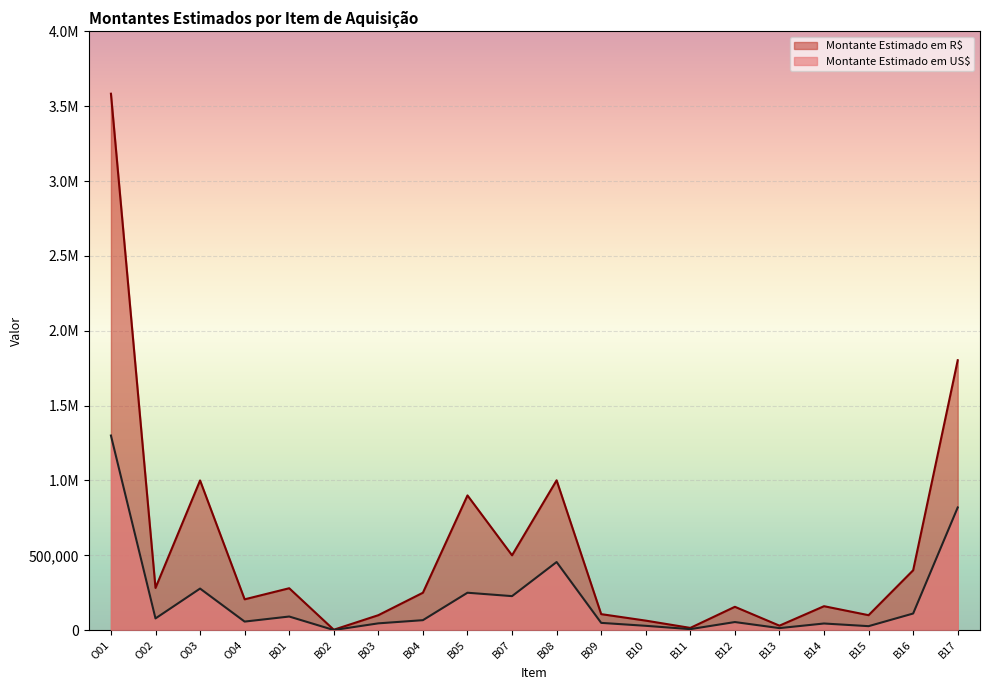

Rank the categories by Montante Estimado em US$ value from highest to lowest.

O01, B17, B08, O03, B05, B07, B16, B01, O02, B04, O04, B12, B09, B03, B14, B10, B15, B13, B11, B02